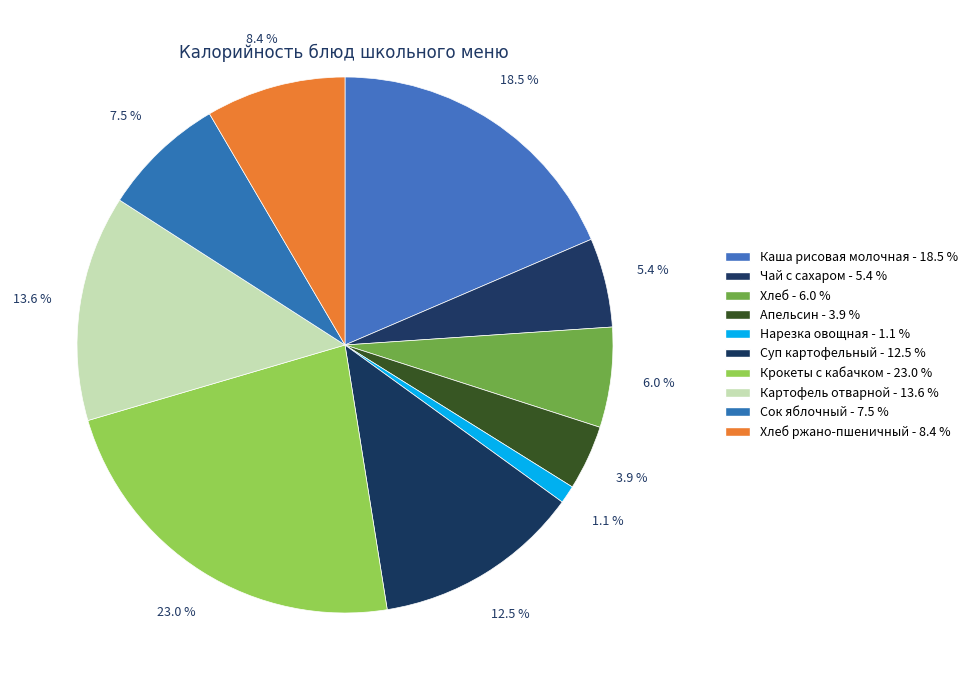

Which slice is the largest?

Крокеты с кабачком